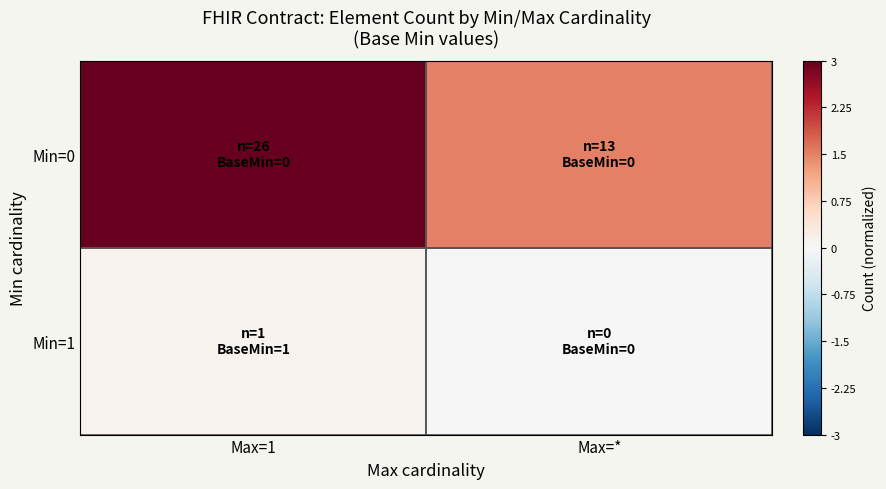

List the series in order of their peak value, highest first.

Min=0, Min=1